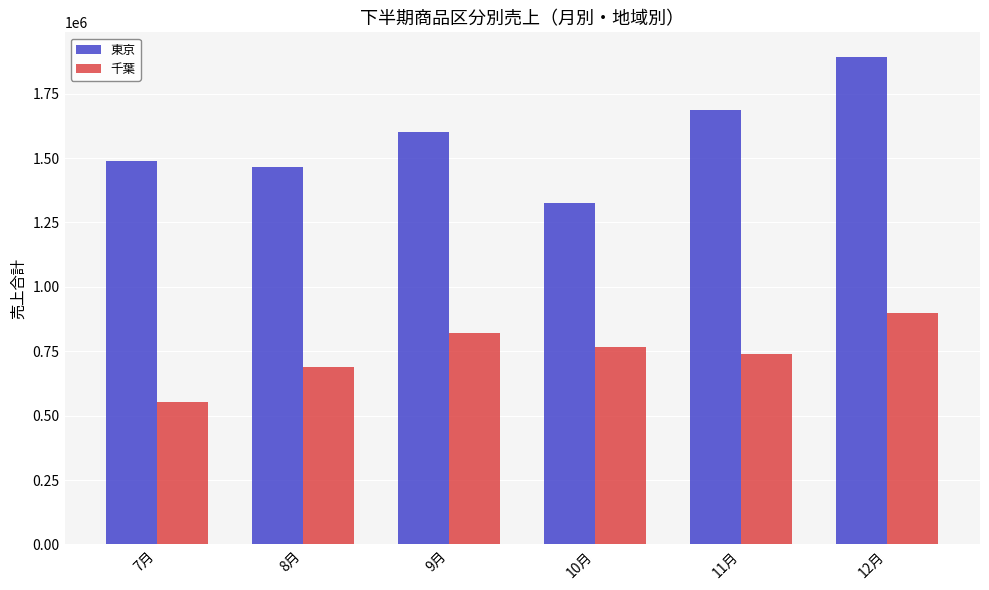

What is the difference between the 東京 values at 10月 and 11月?

361260